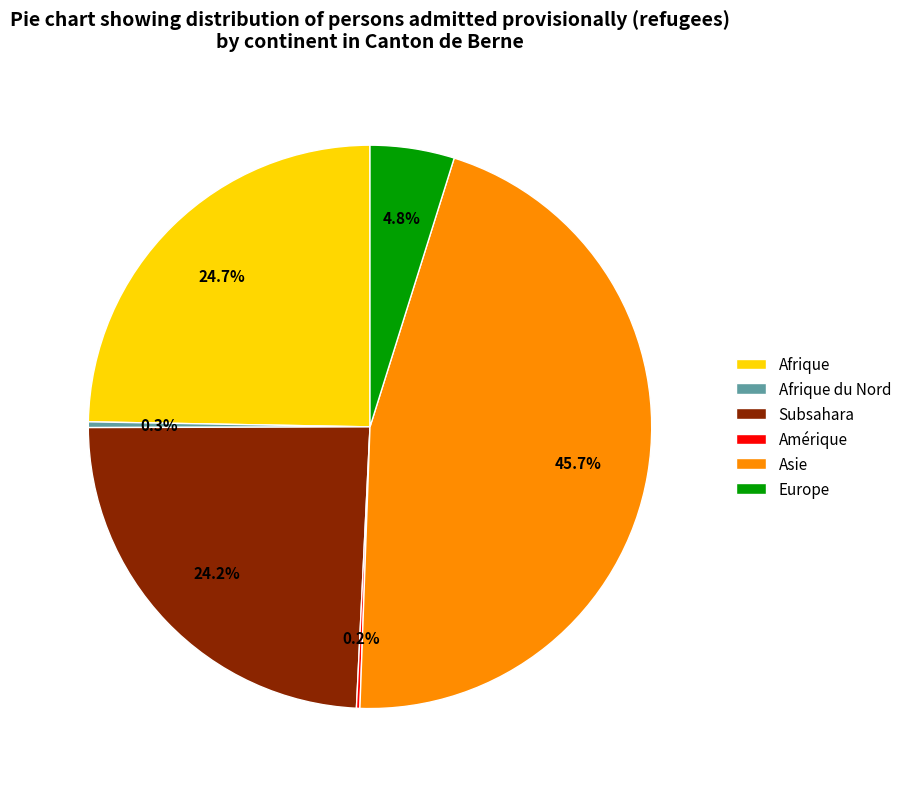

To the nearest percent, what is the combined percentage of Afrique and Subsahara?

49%